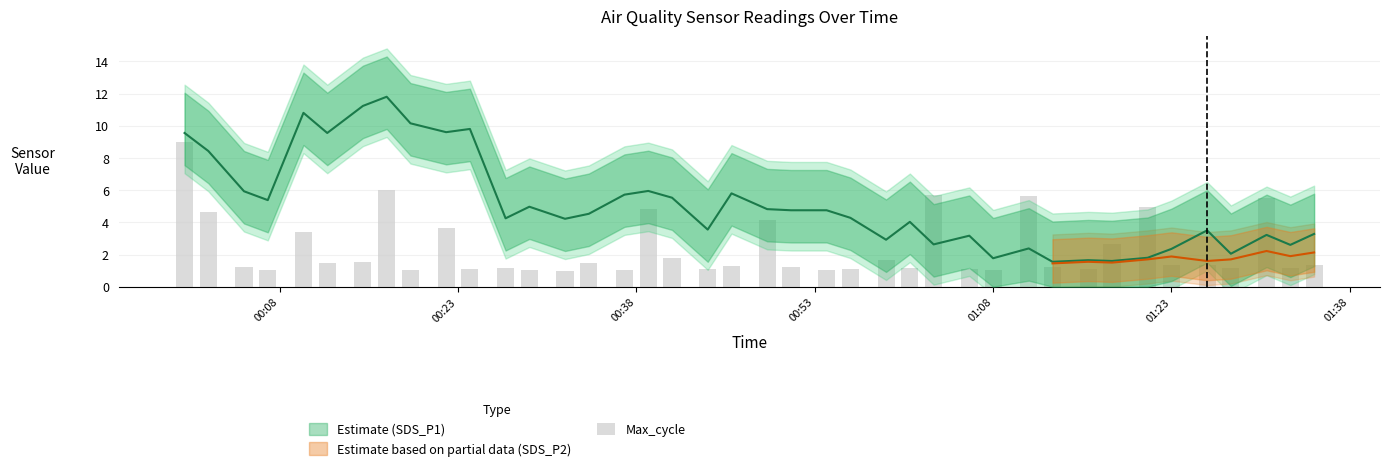

What is the value of the 13th bar from the left?

1.0